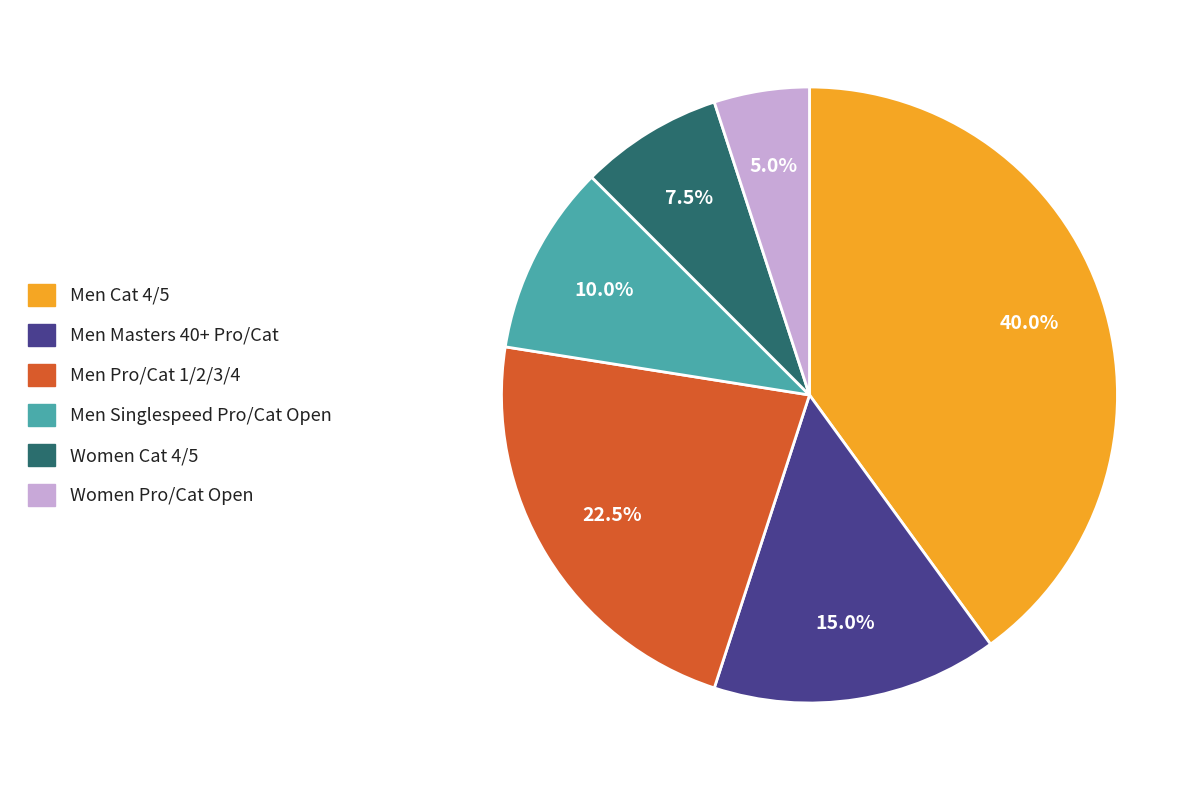

Is Men Singlespeed Pro/Cat Open the majority of the pie?

No